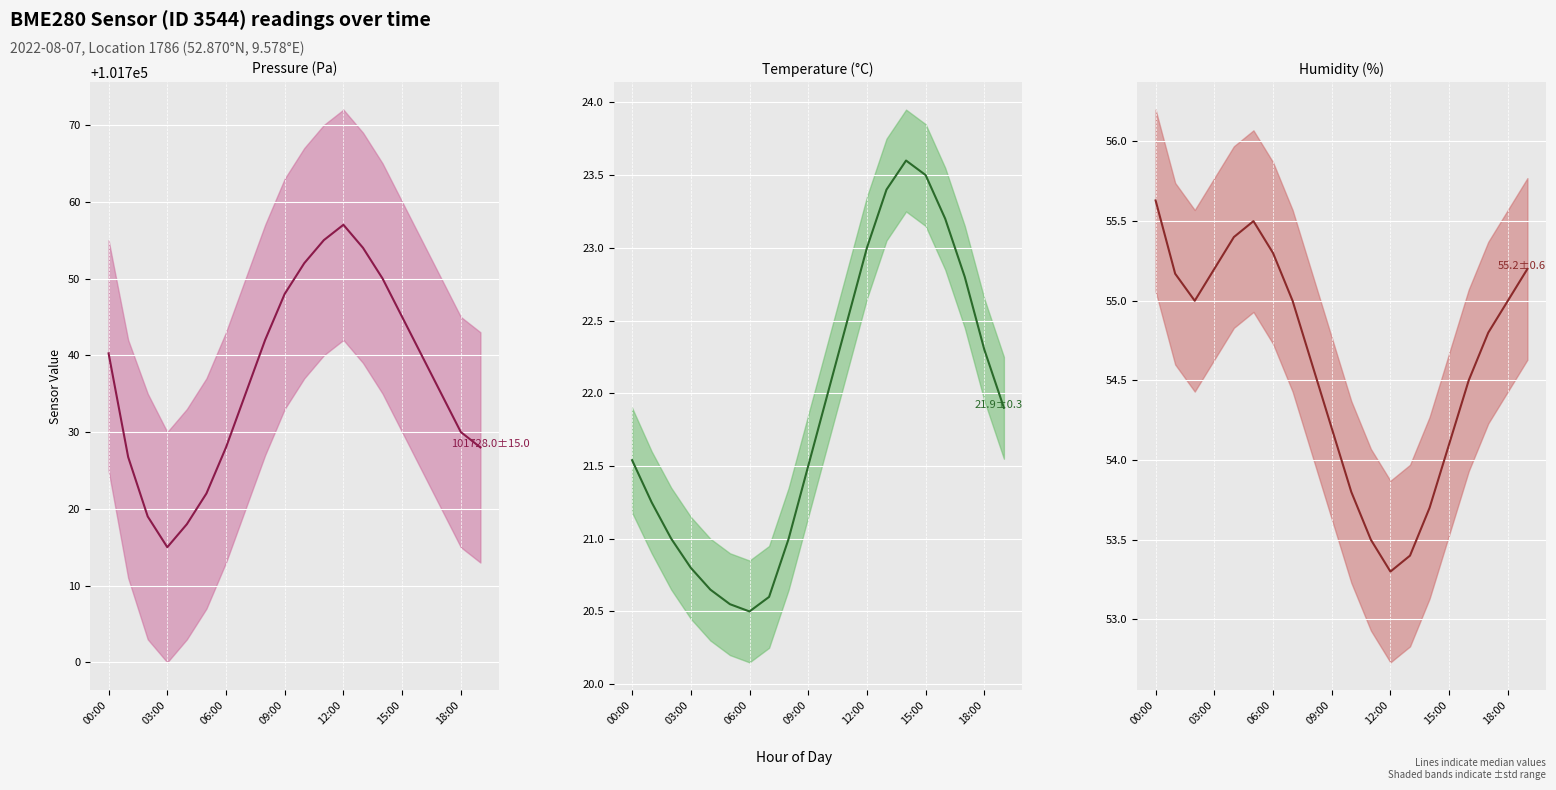

At which label does Temperature (°C) (median) reach its peak?

14